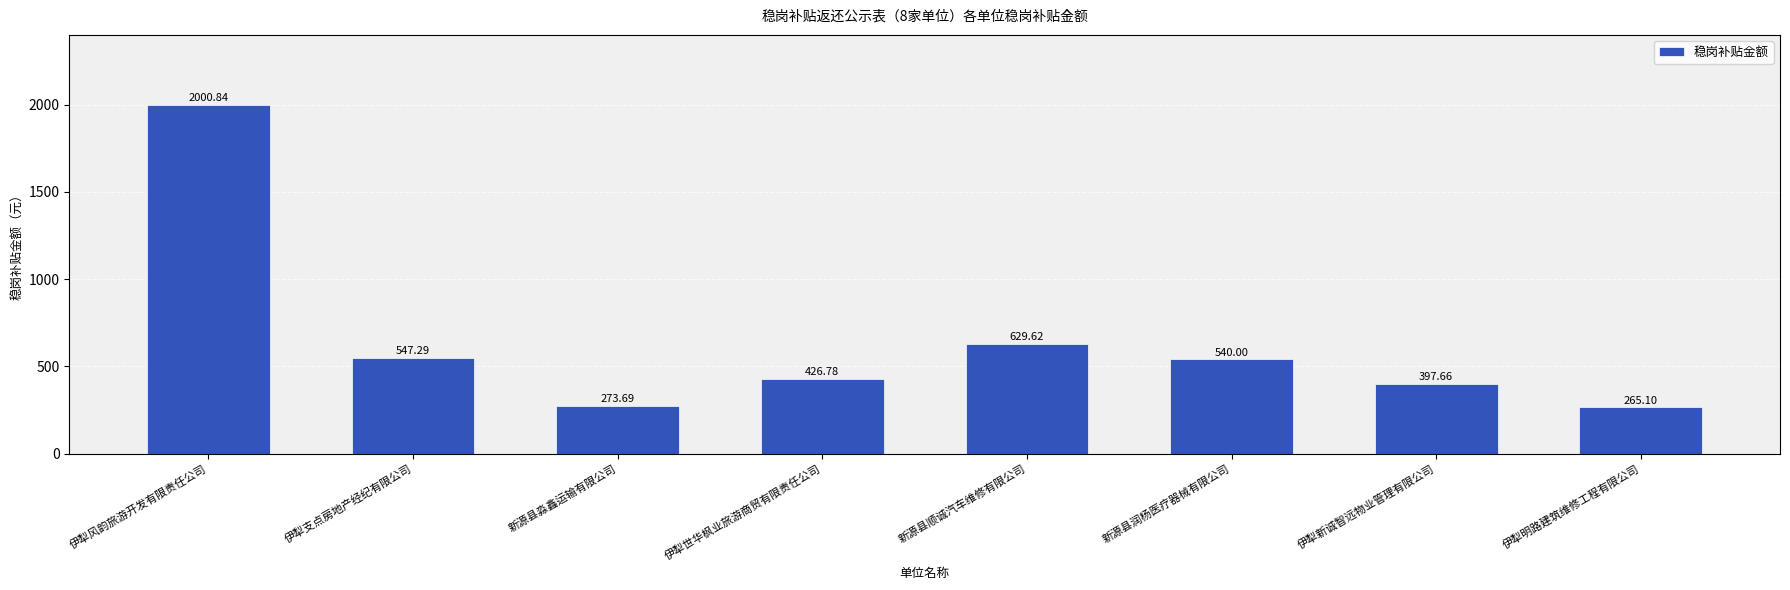

Which category has the lowest value across all series?

伊犁明路建筑维修工程有限公司